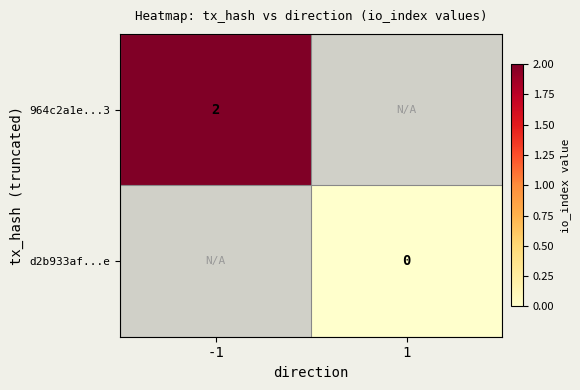

The 964c2a1e...3 series shows 3 at -1. True or false?

False